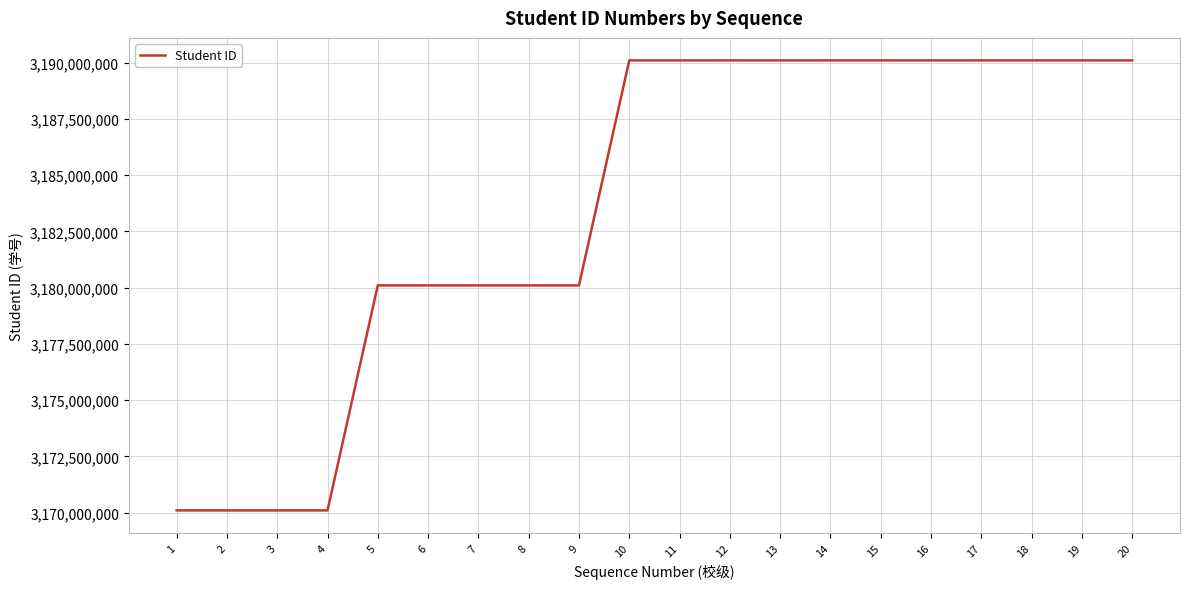

Which has a higher value, 9 or 17?

17